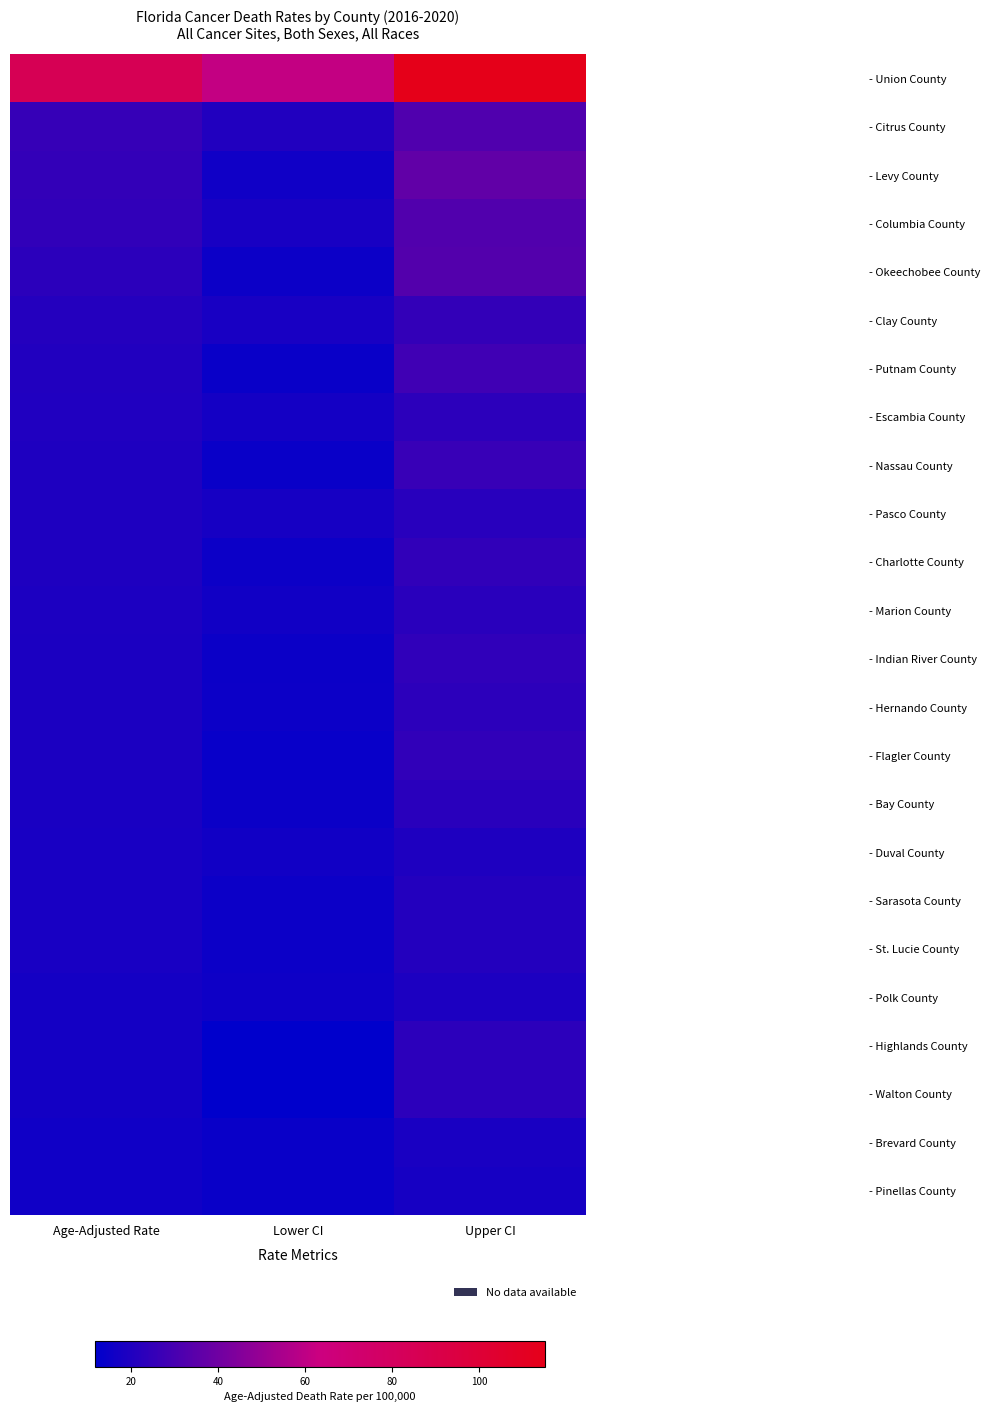

Rank the series by their maximum value, from highest to lowest.

- Union County, - Levy County, - Okeechobee County, - Columbia County, - Citrus County, - Putnam County, - Nassau County, - Clay County, - Charlotte County, - Flagler County, - Indian River County, - Walton County, - Highlands County, - Escambia County, - Hernando County, - Bay County, - Marion County, - Pasco County, - St. Lucie County, - Sarasota County, - Duval County, - Polk County, - Brevard County, - Pinellas County